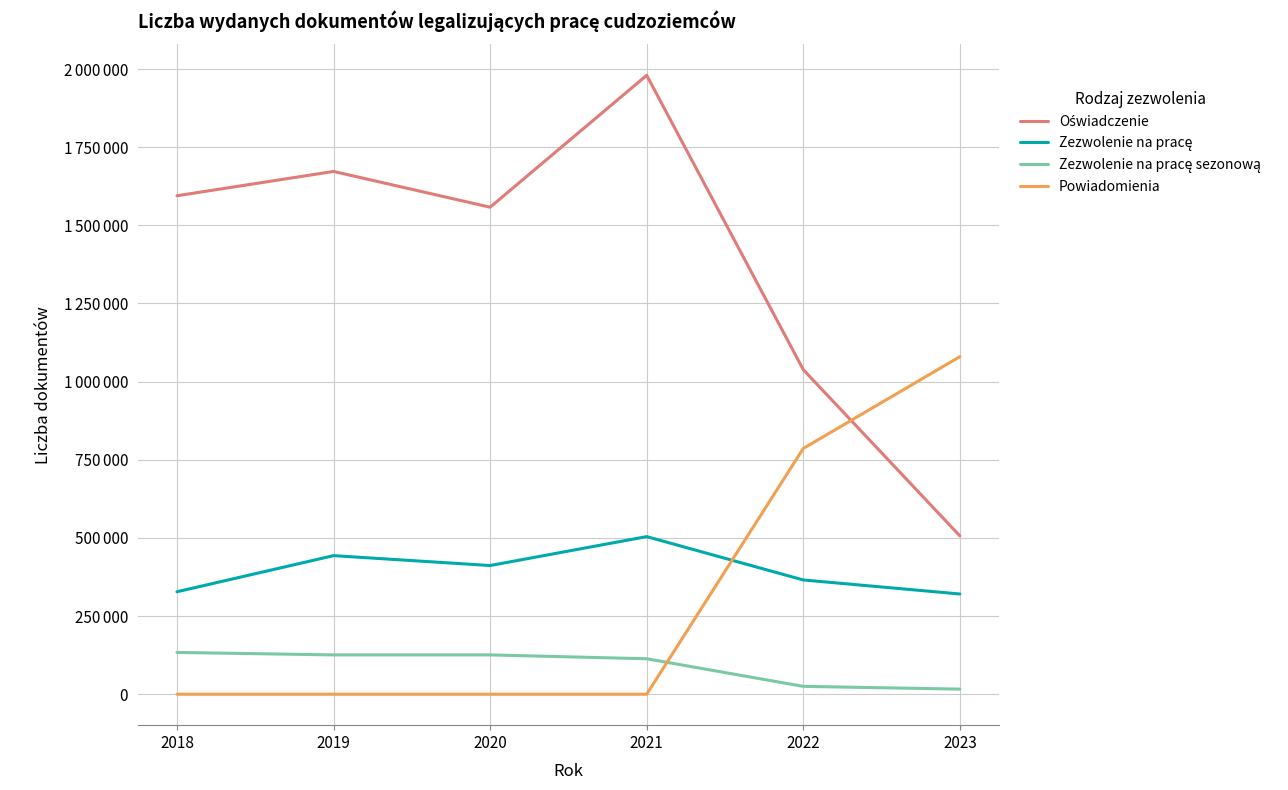

Does the chart display data point markers on the line(s)?

No